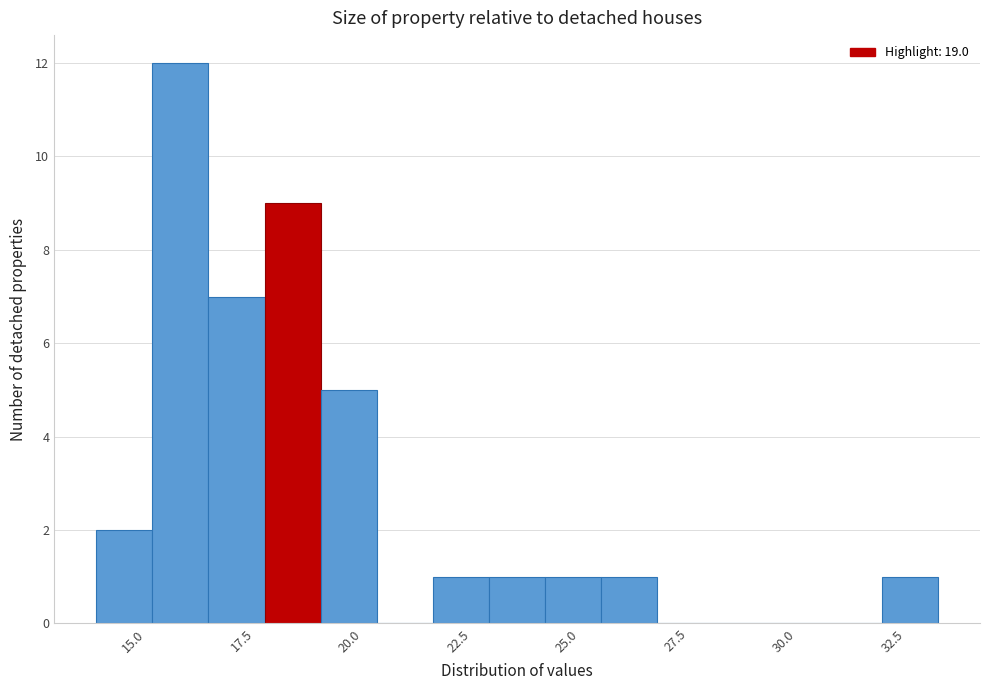

Read against the x-axis, roughly where is the centre of the tallest bar?

16.0